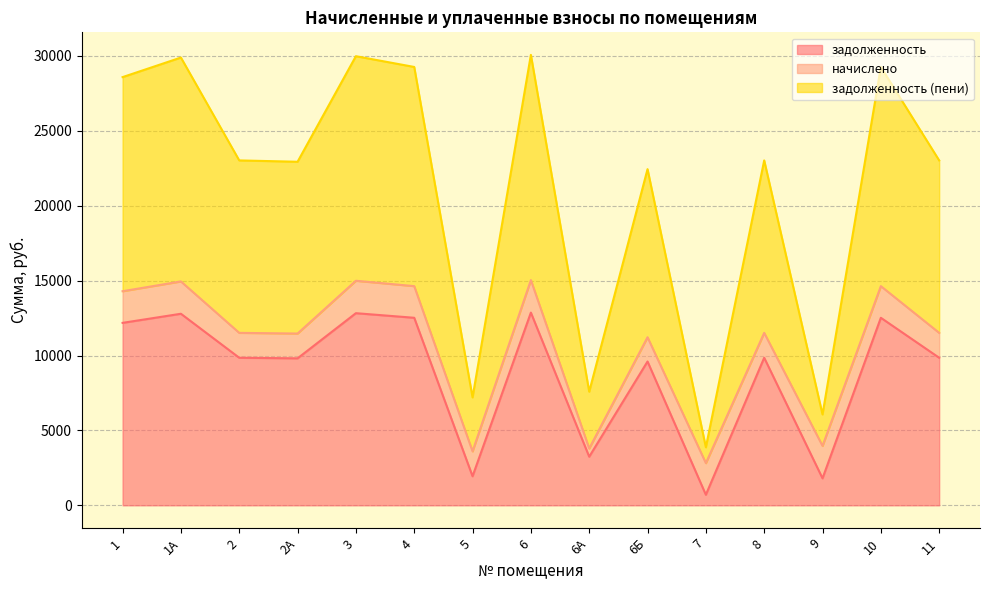

What is the approximate value of задолженность (пени) at 6А?

7584.7